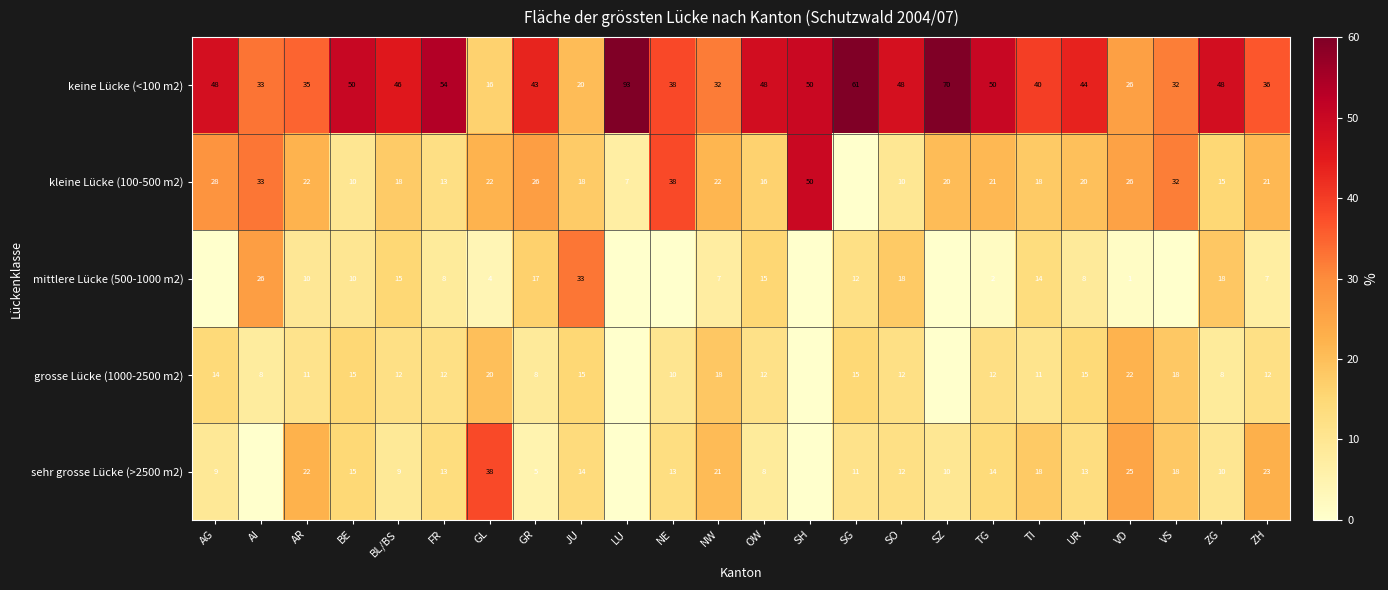

Which category has the lowest value in the keine Lücke (<100 m2) series?

GL